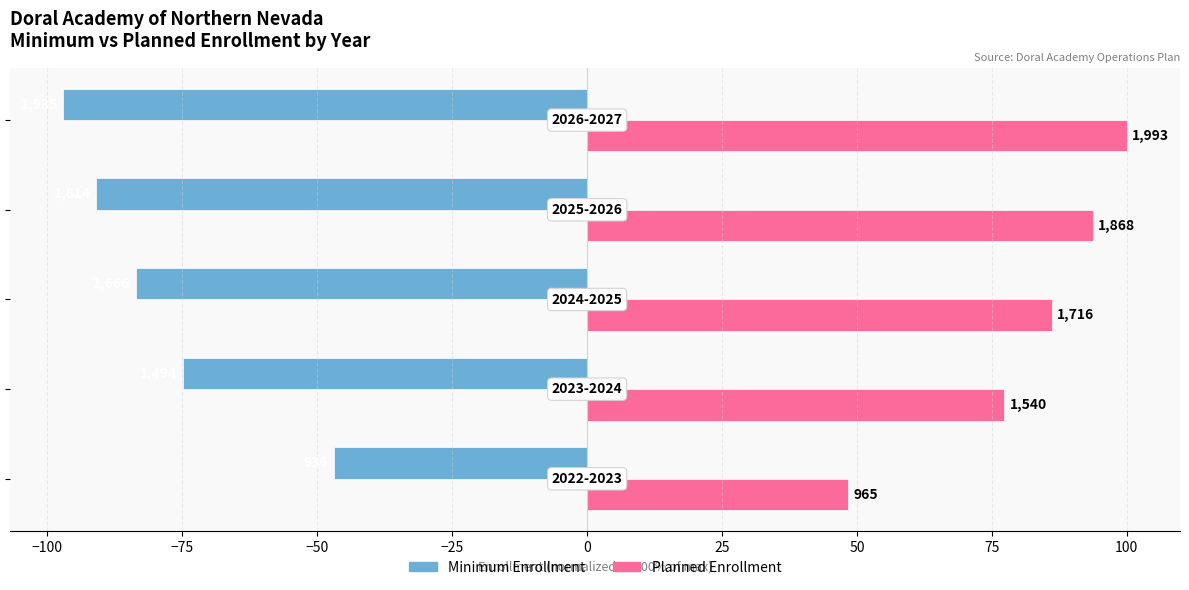

What are all the series names shown in the legend?

Minimum Enrollment, Planned Enrollment